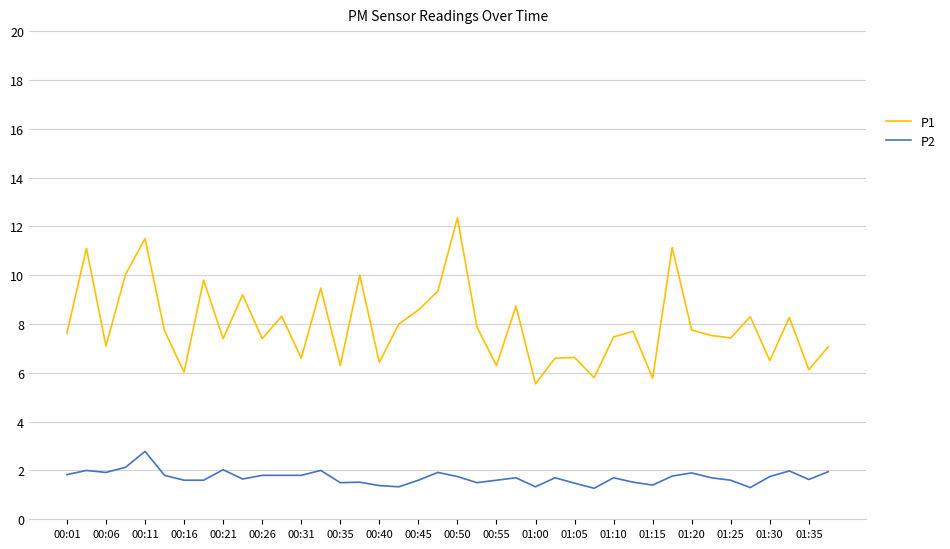

Rank the series by their average value, from lowest to highest.

P2, P1